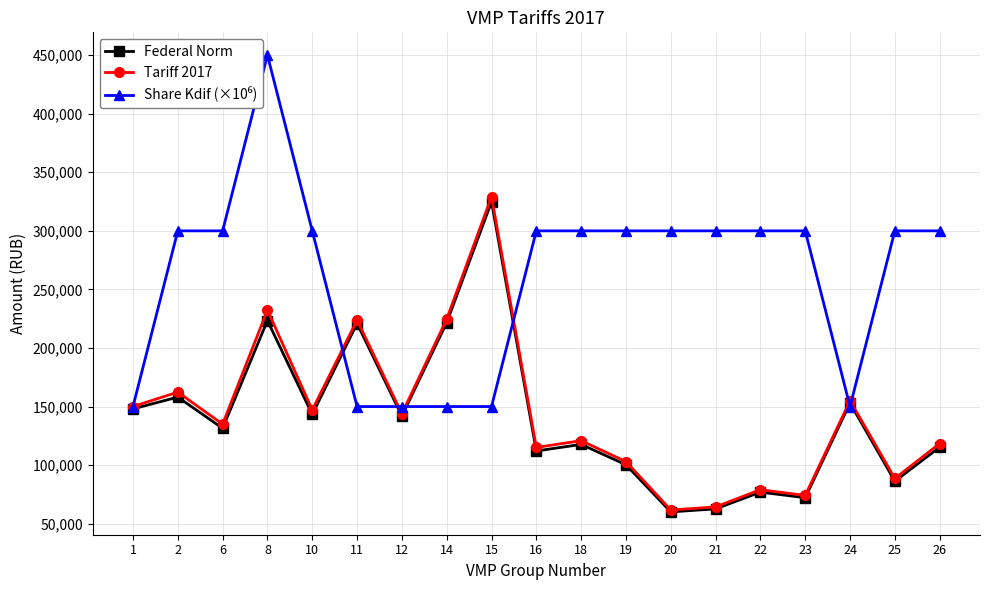

Reading left to right, list all the values displayed in this chart.

Federal Norm: 1=148006.0	2=158064.0	6=131418.0	8=223384.0	10=143254.0	11=220883.0	12=141904.0	14=221653.0	15=324777.0	16=112058.0	18=117683.0	19=100288.0	20=60064.0	21=62641.0	22=76934.0	23=72157.0	24=152977.0	25=86253.0	26=115333.0
Tariff 2017: 1=150004.1	2=162331.7	6=134966.3	8=232431.0	10=147121.9	11=223864.9	12=143819.7	14=224645.3	15=329161.5	16=115083.6	18=120860.4	19=102995.8	20=61685.7	21=64332.3	22=79011.2	23=74105.2	24=155042.2	25=88581.8	26=118447.0
Share Kdif (×10⁶): 1=150000.0	2=300000.0	6=300000.0	8=450000.0	10=300000.0	11=150000.0	12=150000.0	14=150000.0	15=150000.0	16=300000.0	18=300000.0	19=300000.0	20=300000.0	21=300000.0	22=300000.0	23=300000.0	24=150000.0	25=300000.0	26=300000.0